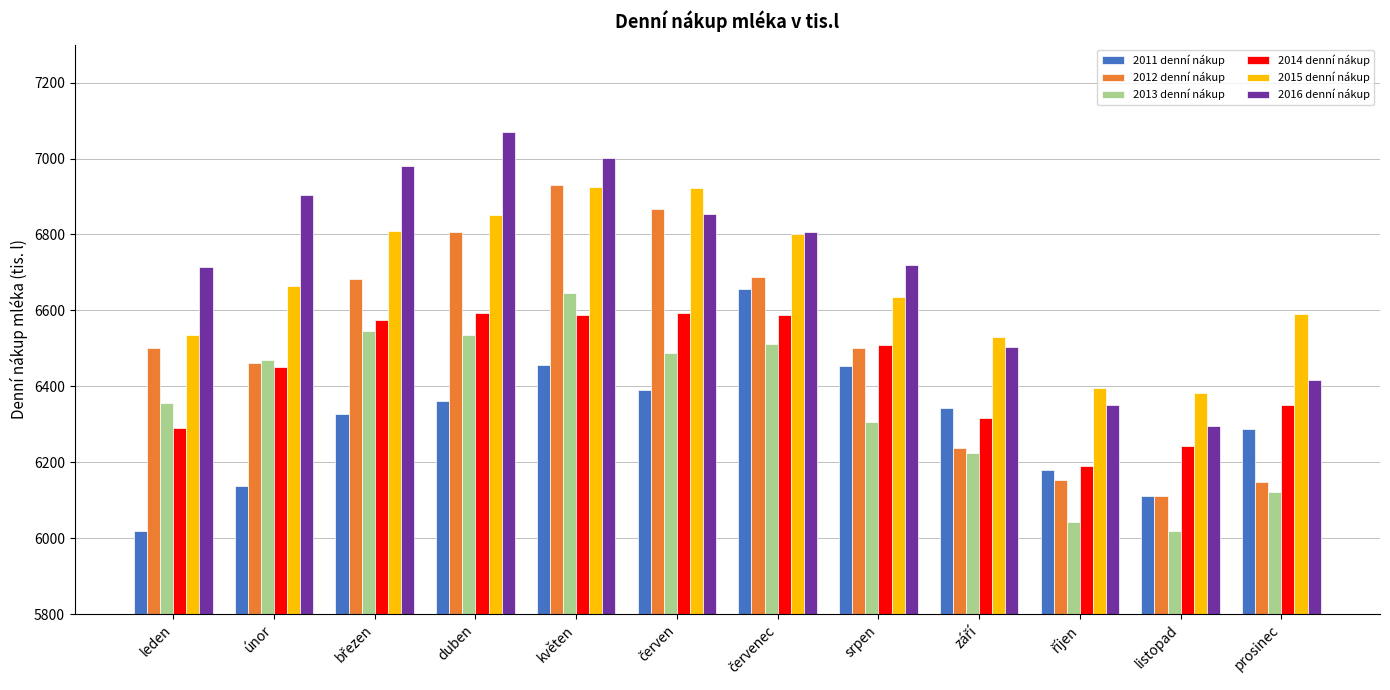

What is the spread (max minus min) of values at prosinec?

469.1